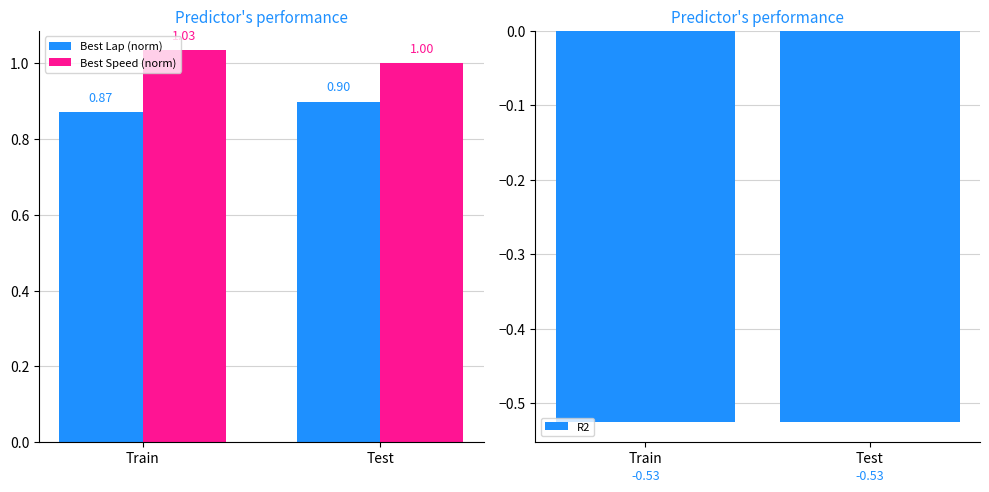

What is the difference between the highest and lowest values at Test?

1.5